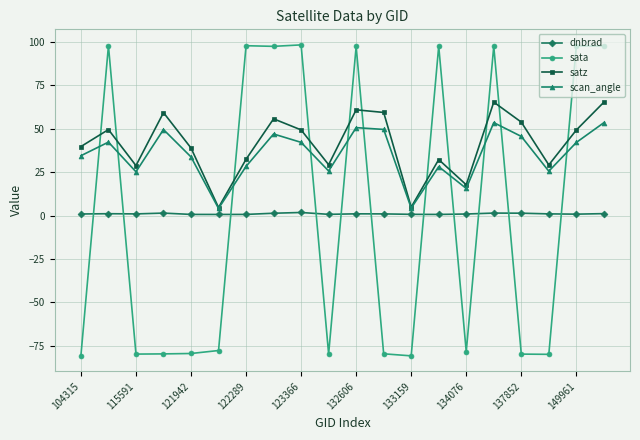

What is the greatest value displayed?

98.4